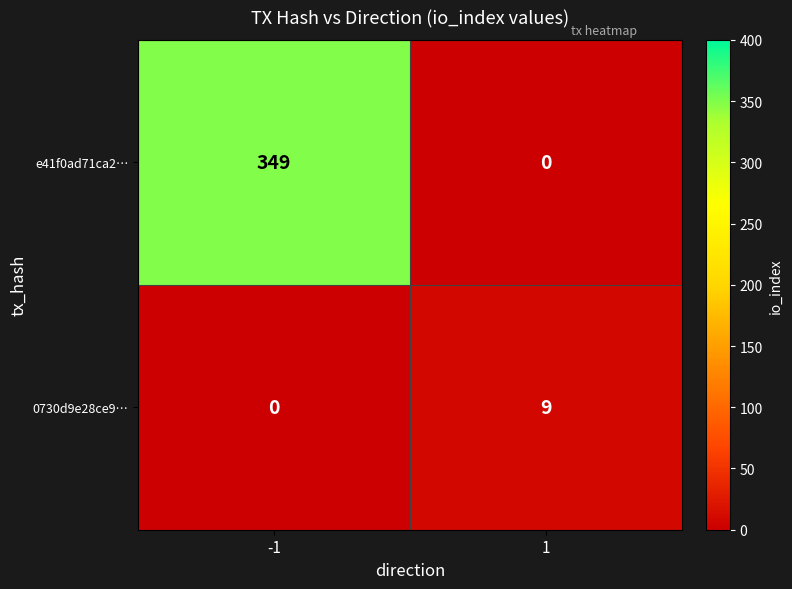

What is the difference between the e41f0ad71ca2… values at 1 and -1?

349